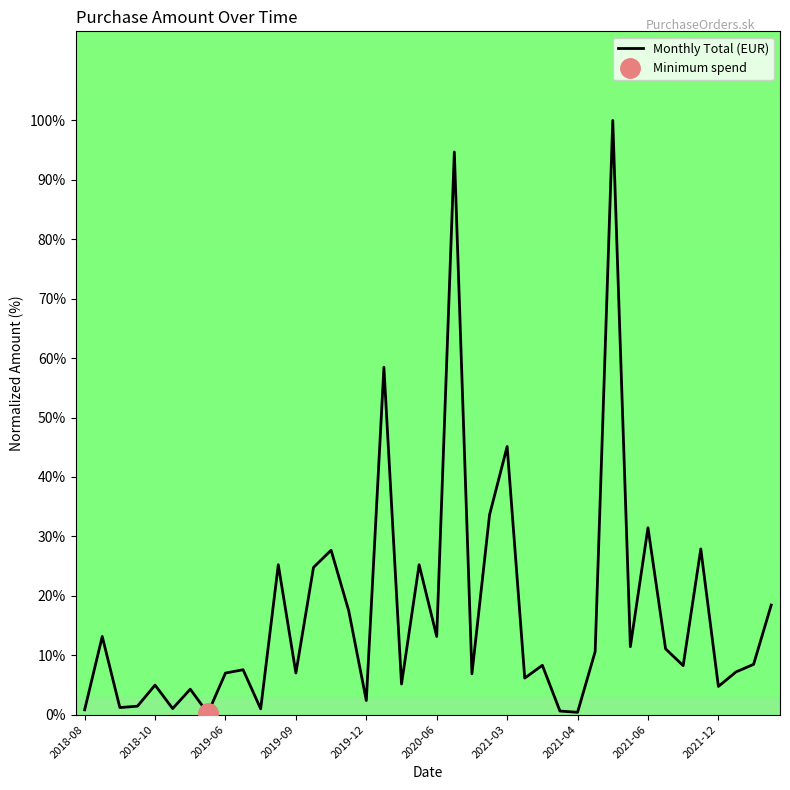

What is the maximum value for Monthly Total (EUR)?

100.0